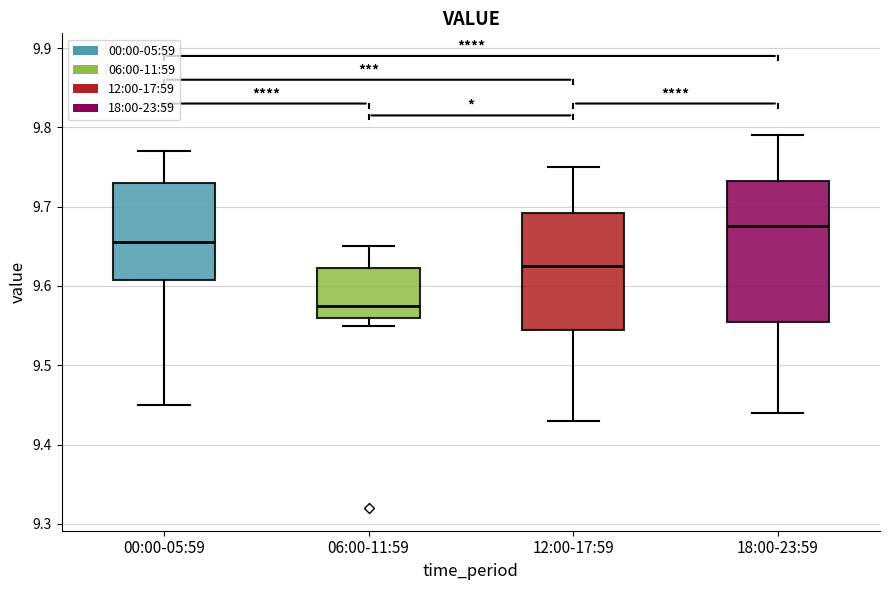

Where is the upper edge of the box for 18:00-23:59 on the y-axis? The values are not printed on the chart, so give them approximately, as read against the axis.

9.73